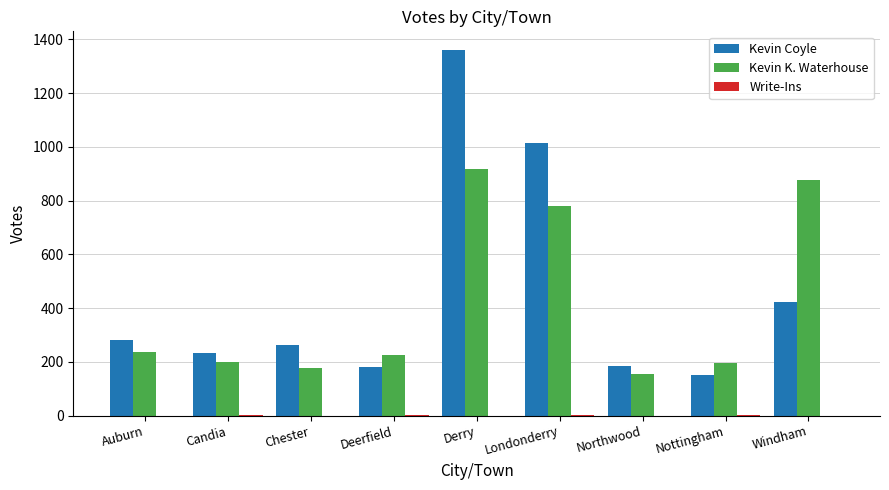

Which label corresponds to the largest value in the chart?

Derry